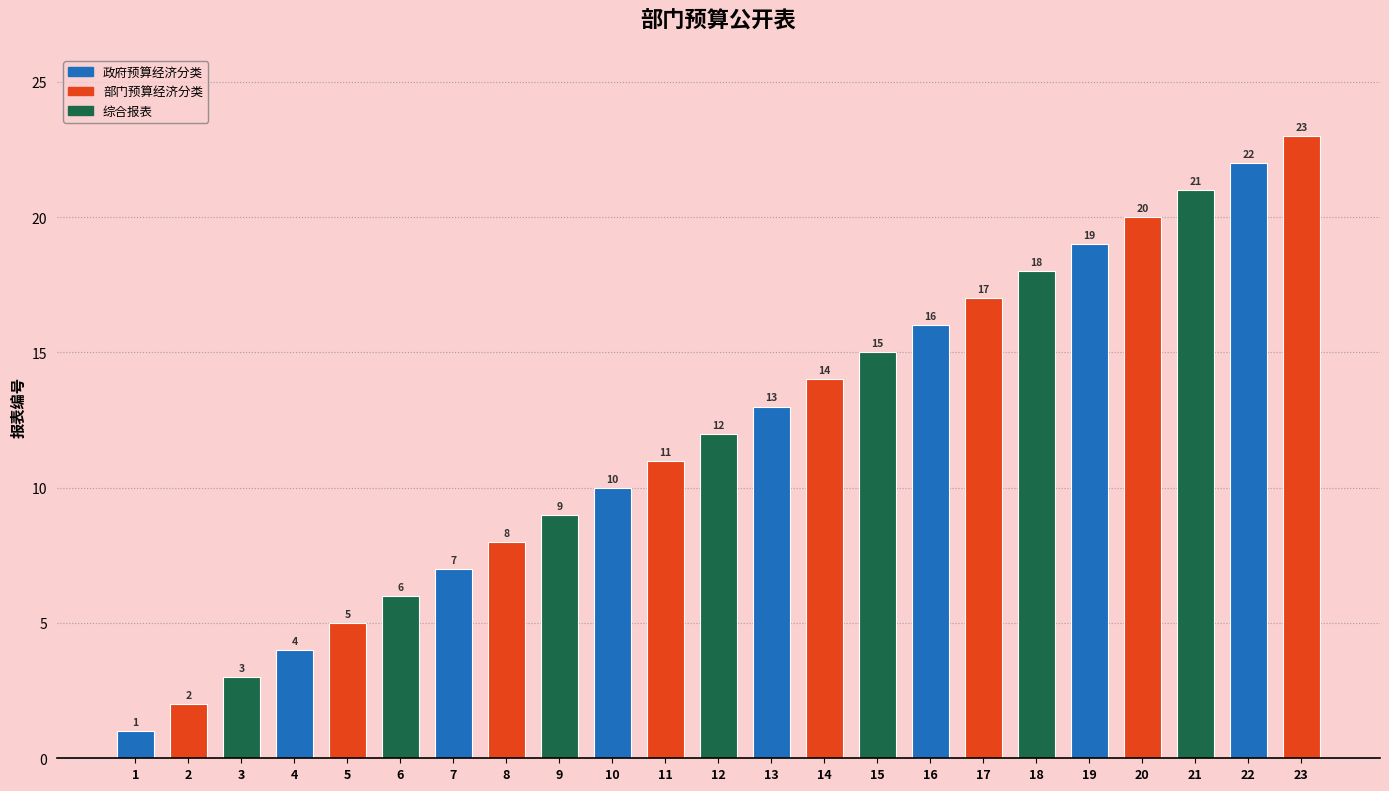

The value at 17 is 17. True or false?

True